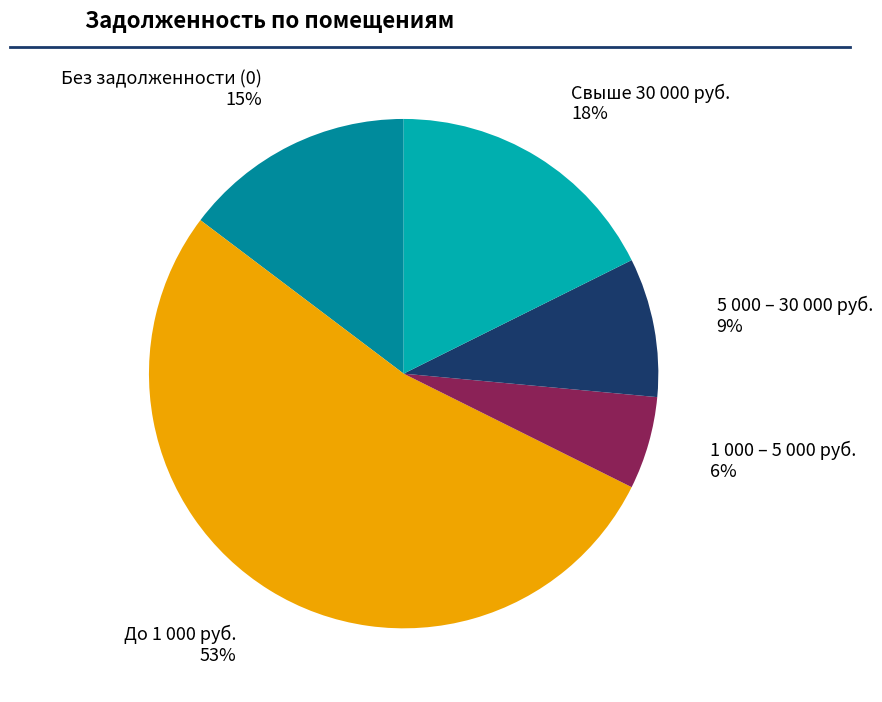

How many segments does this pie chart have?

5